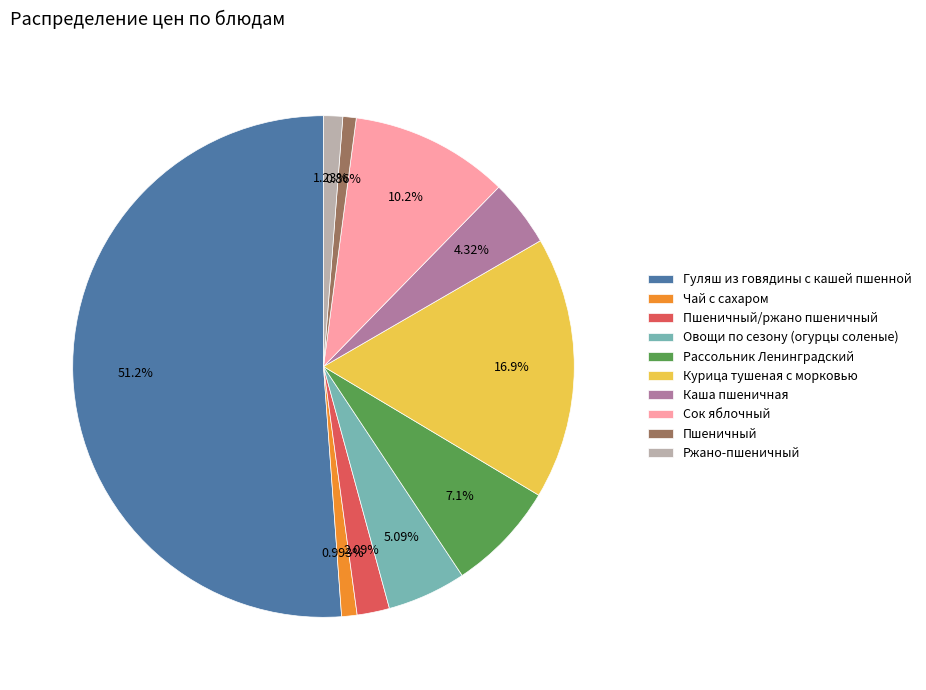

Which slice is the largest?

Гуляш из говядины с кашей пшенной